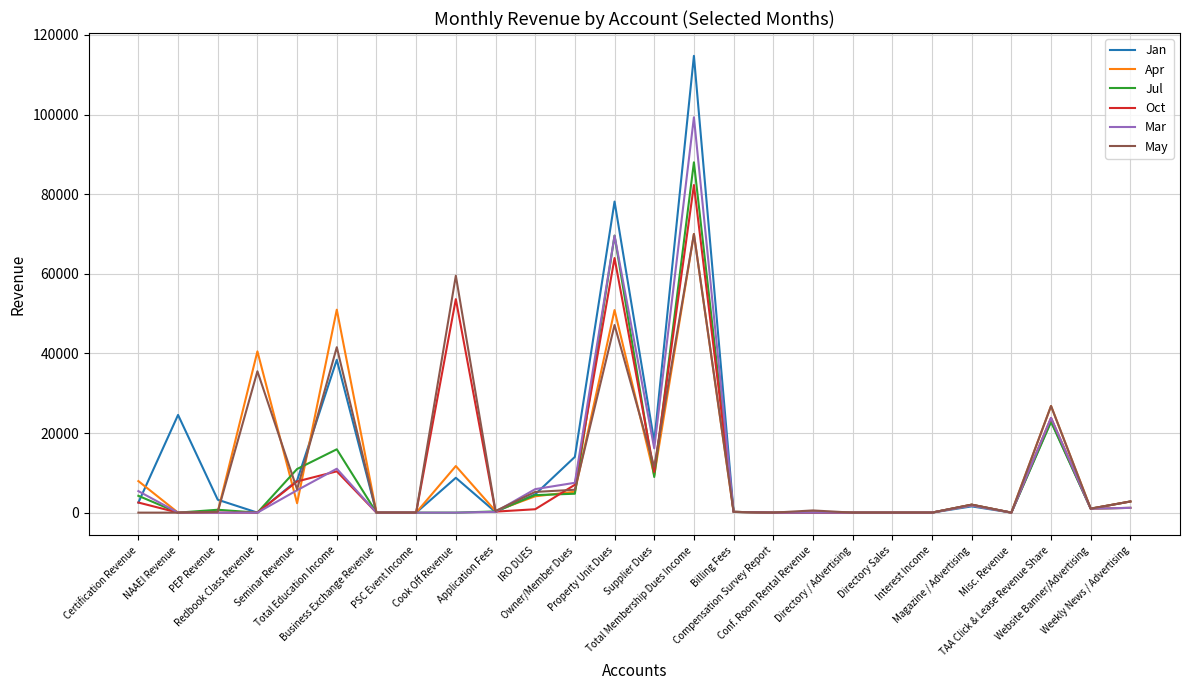

What is the highest value of the Apr series?

69980.7